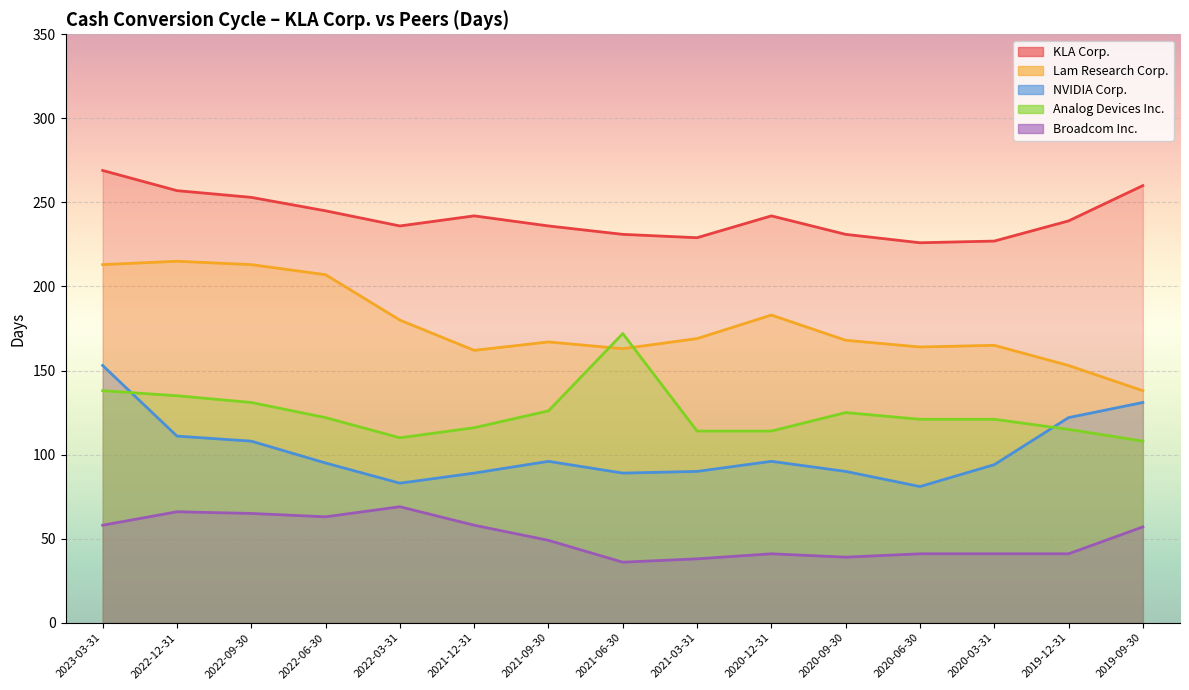

Reading left to right, extract all data points from this chart.

KLA Corp.: 2023-03-31=269	2022-12-31=257	2022-09-30=253	2022-06-30=245	2022-03-31=236	2021-12-31=242	2021-09-30=236	2021-06-30=231	2021-03-31=229	2020-12-31=242	2020-09-30=231	2020-06-30=226	2020-03-31=227	2019-12-31=239	2019-09-30=260
Lam Research Corp.: 2023-03-31=213	2022-12-31=215	2022-09-30=213	2022-06-30=207	2022-03-31=180	2021-12-31=162	2021-09-30=167	2021-06-30=163	2021-03-31=169	2020-12-31=183	2020-09-30=168	2020-06-30=164	2020-03-31=165	2019-12-31=153	2019-09-30=138
NVIDIA Corp.: 2023-03-31=153	2022-12-31=111	2022-09-30=108	2022-06-30=95	2022-03-31=83	2021-12-31=89	2021-09-30=96	2021-06-30=89	2021-03-31=90	2020-12-31=96	2020-09-30=90	2020-06-30=81	2020-03-31=94	2019-12-31=122	2019-09-30=131
Analog Devices Inc.: 2023-03-31=138	2022-12-31=135	2022-09-30=131	2022-06-30=122	2022-03-31=110	2021-12-31=116	2021-09-30=126	2021-06-30=172	2021-03-31=114	2020-12-31=114	2020-09-30=125	2020-06-30=121	2020-03-31=121	2019-12-31=115	2019-09-30=108
Broadcom Inc.: 2023-03-31=58	2022-12-31=66	2022-09-30=65	2022-06-30=63	2022-03-31=69	2021-12-31=58	2021-09-30=49	2021-06-30=36	2021-03-31=38	2020-12-31=41	2020-09-30=39	2020-06-30=41	2020-03-31=41	2019-12-31=41	2019-09-30=57